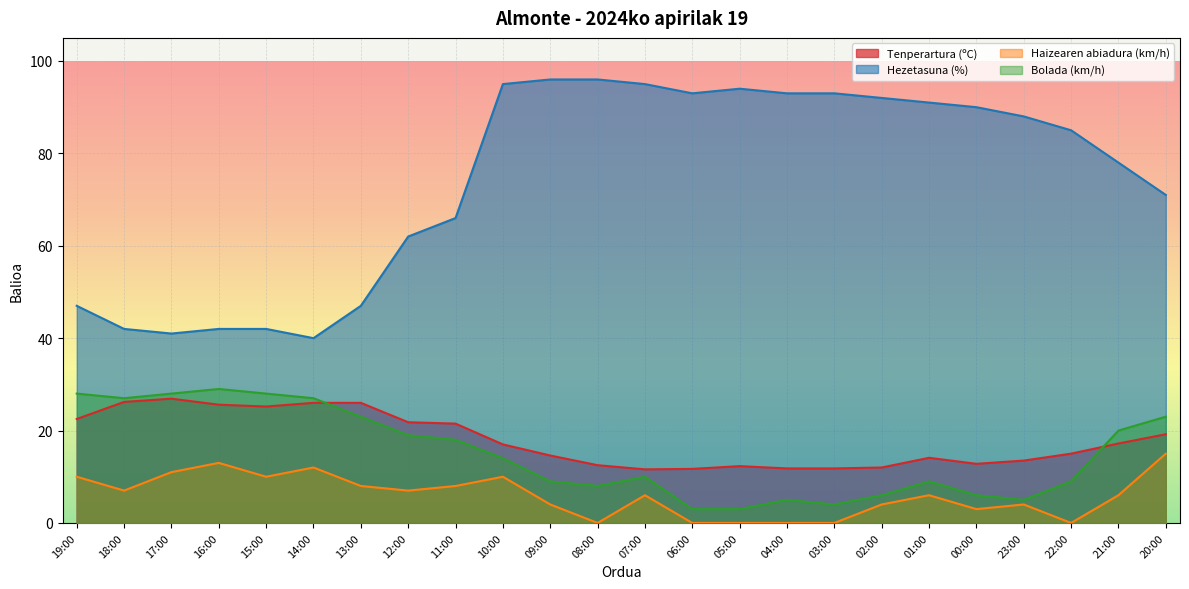

Which has a higher value, 10:00 or 14:00?

14:00